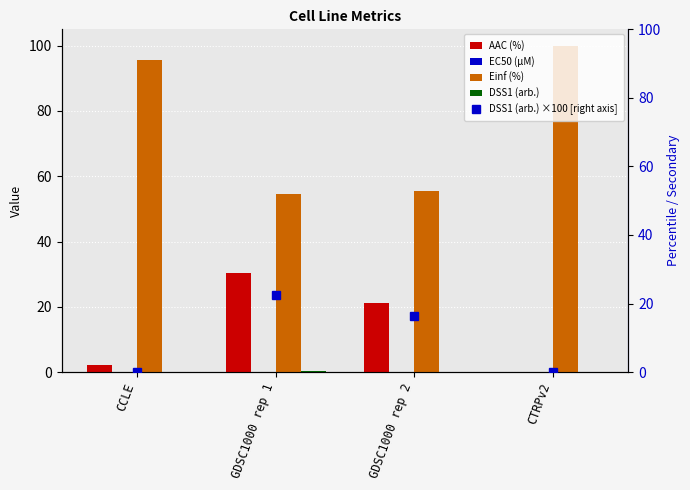

At how many categories does at least one series exceed 44?

4